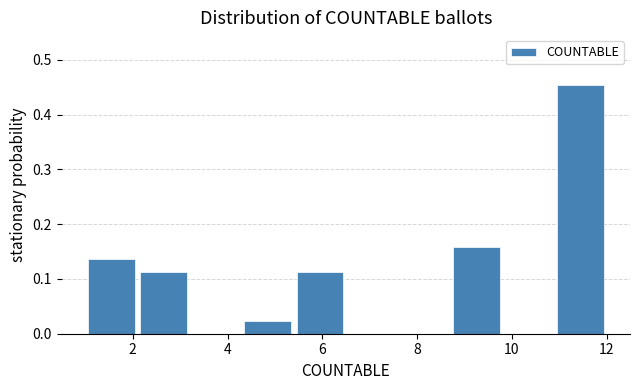

How tall is the bar that spans 4.3 to 5.4 on the x-axis? Neither the bar edges nor the heights are printed on the chart, so give them approximately, as read against the axes.

0.02